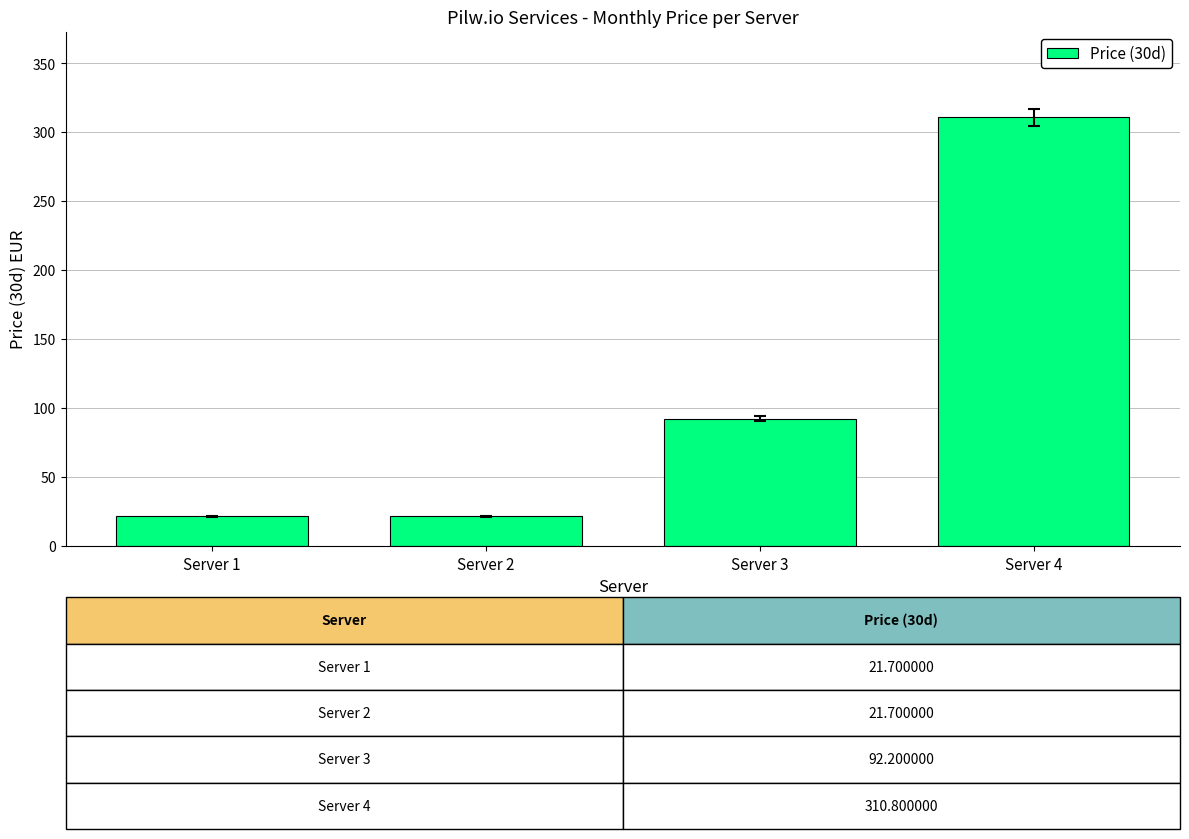

How many categories are shown in the chart?

4